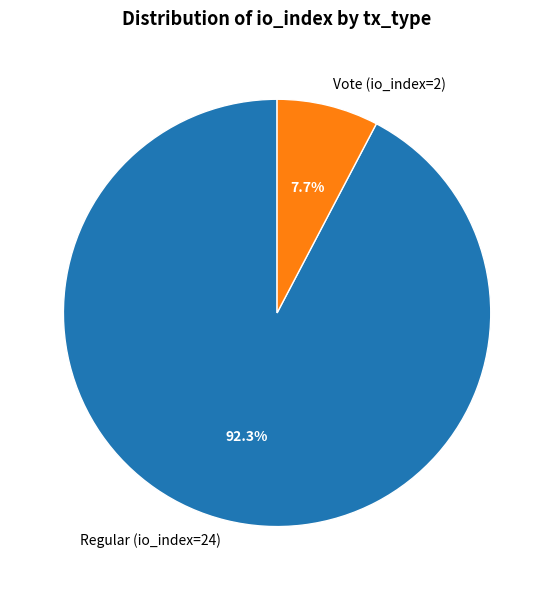

To the nearest percent, what is the difference between the largest and smallest slice percentages?

85%